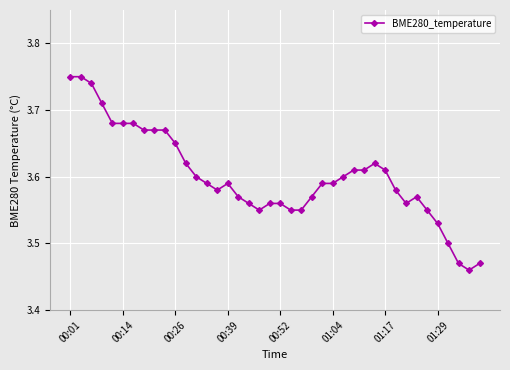

Count the values in the range 3 to 4.

40